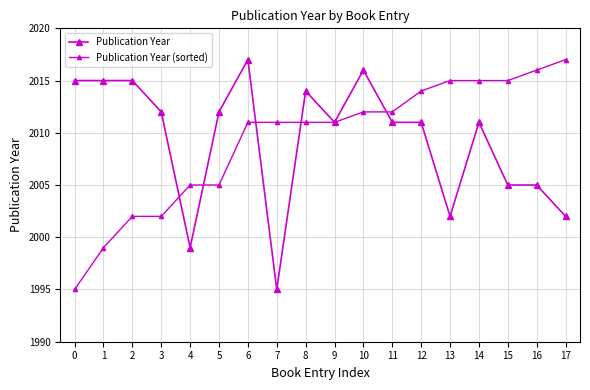

Count the number of data series in this chart.

2